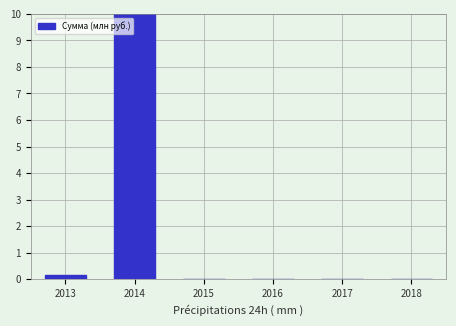

What is the sum of the values at 2015 and 2014?

10.0